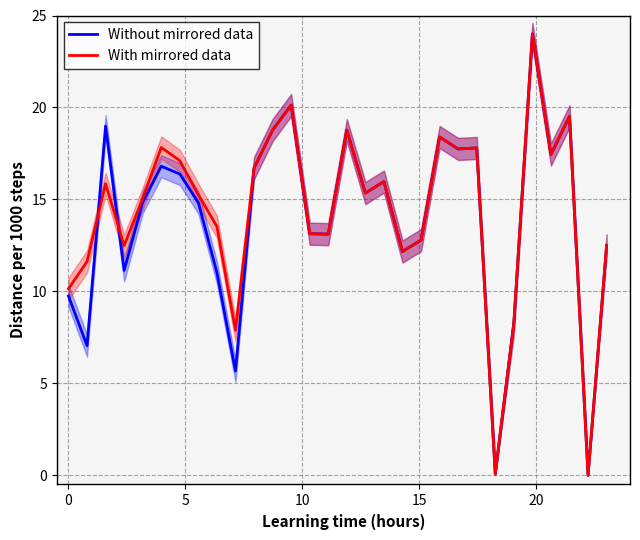

Which series ends up on top after the final intersection of Without mirrored data and With mirrored data?

With mirrored data